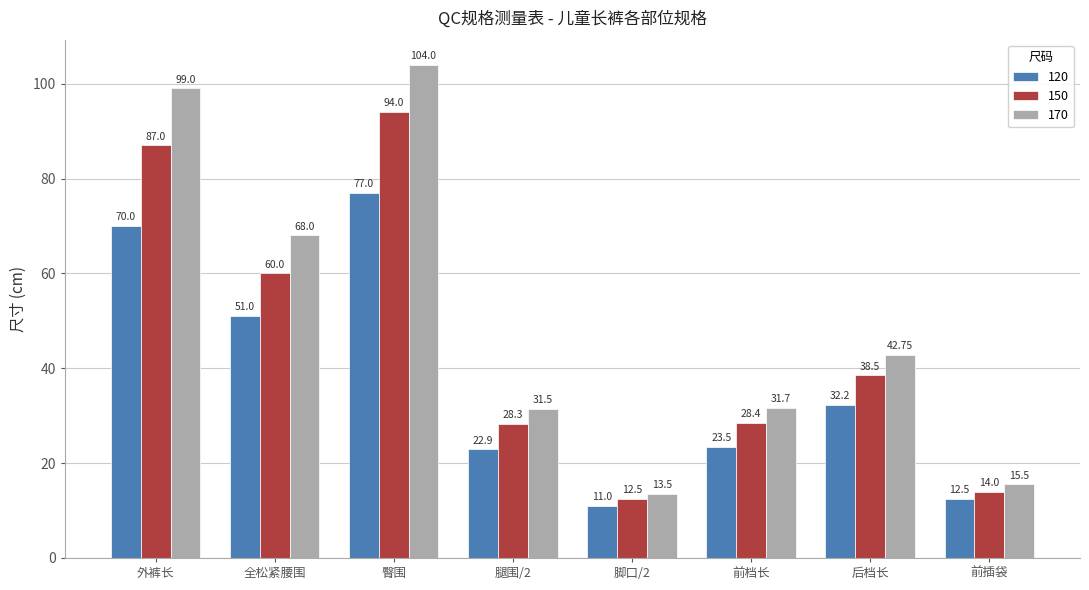

What are all the series names shown in the legend?

120, 150, 170